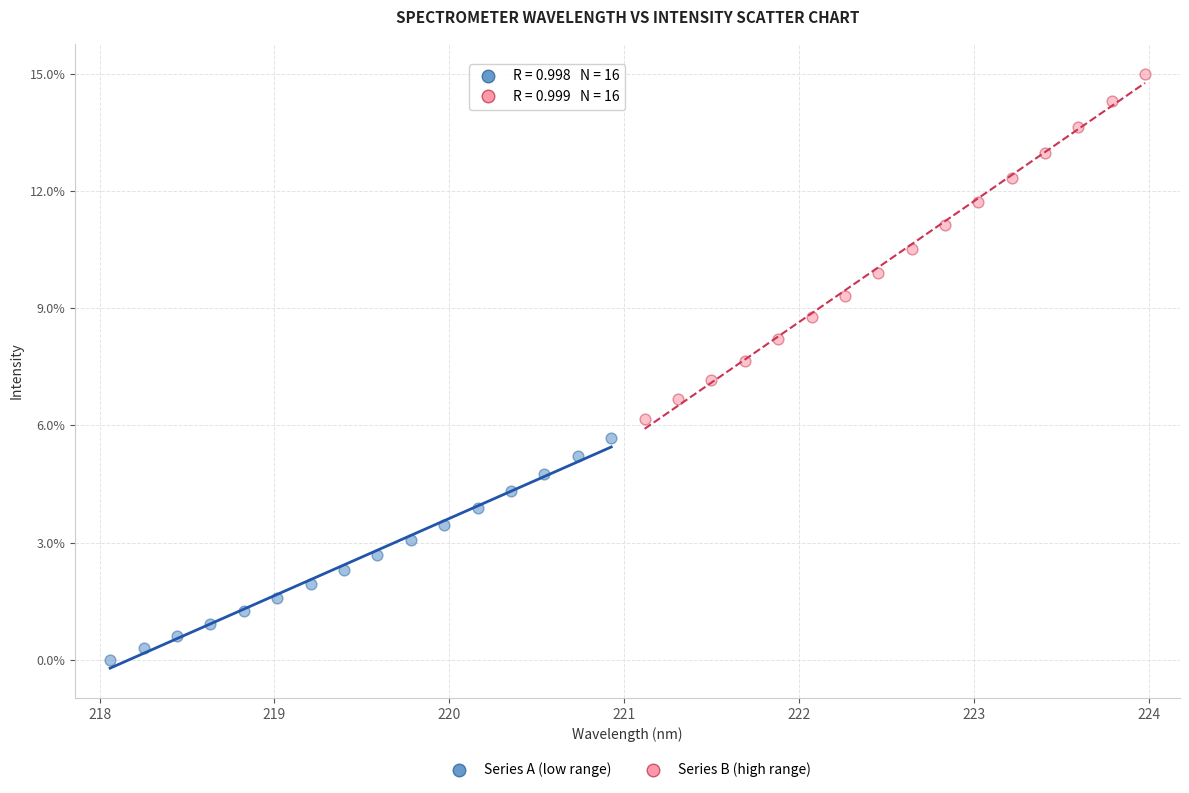

Which series has the widest spread of Y values?

Series B (high range)